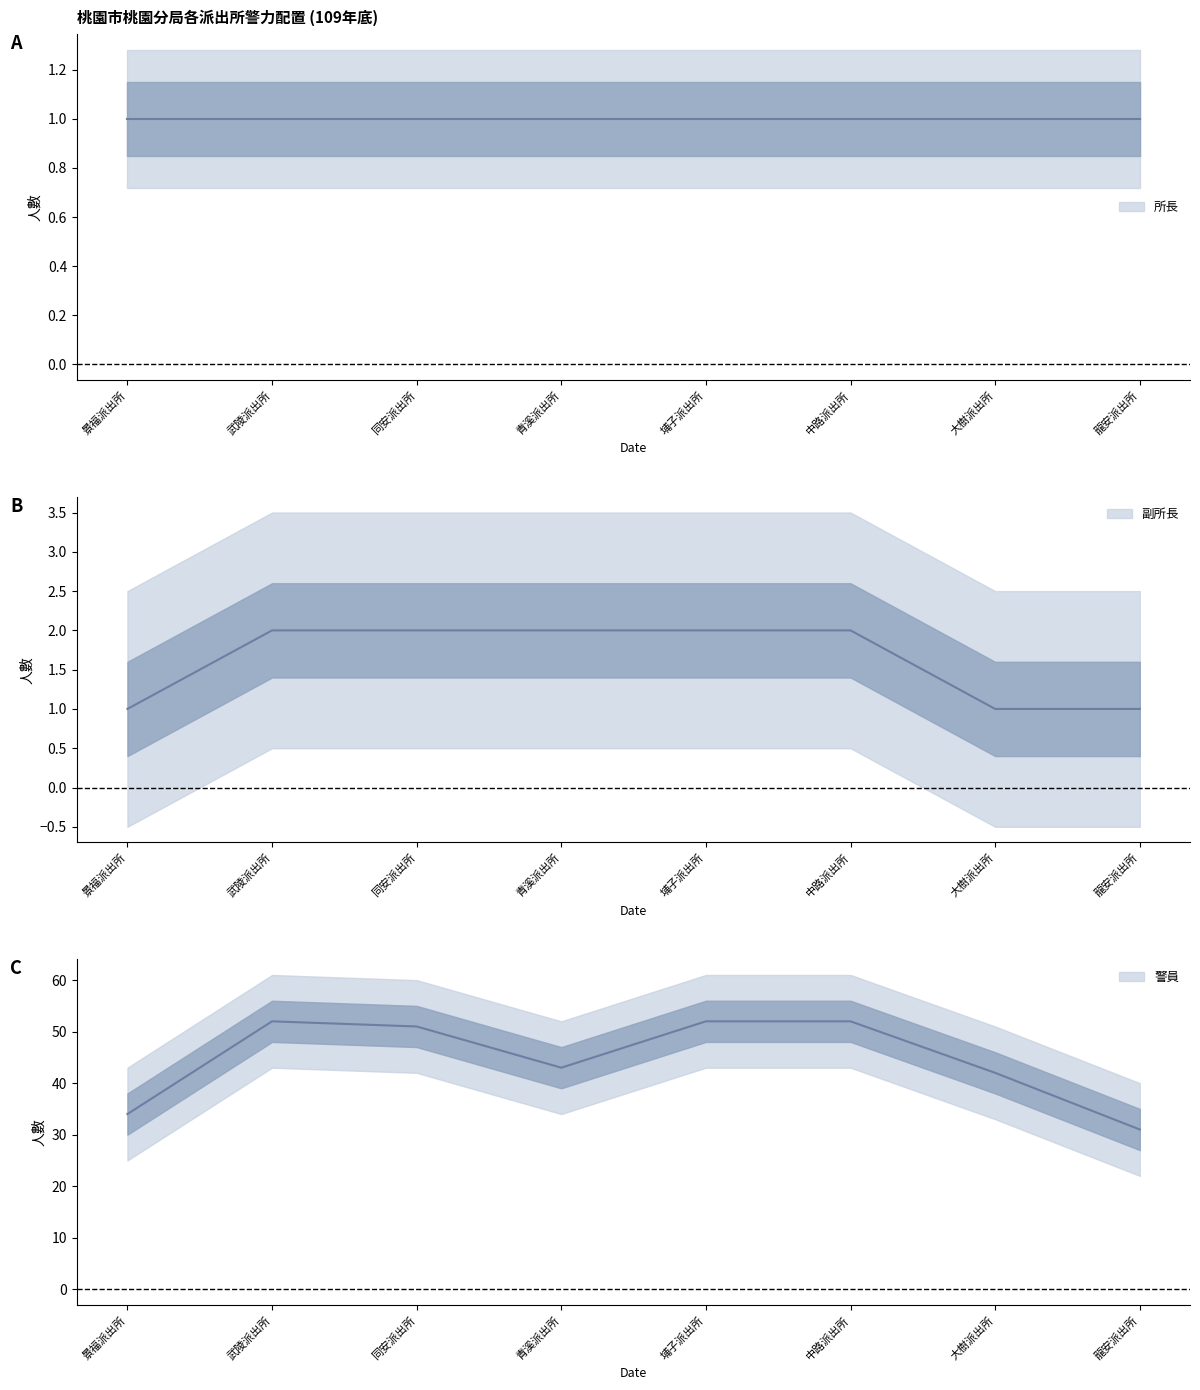

What is the difference between the highest and lowest values at 武陵派出所?

50